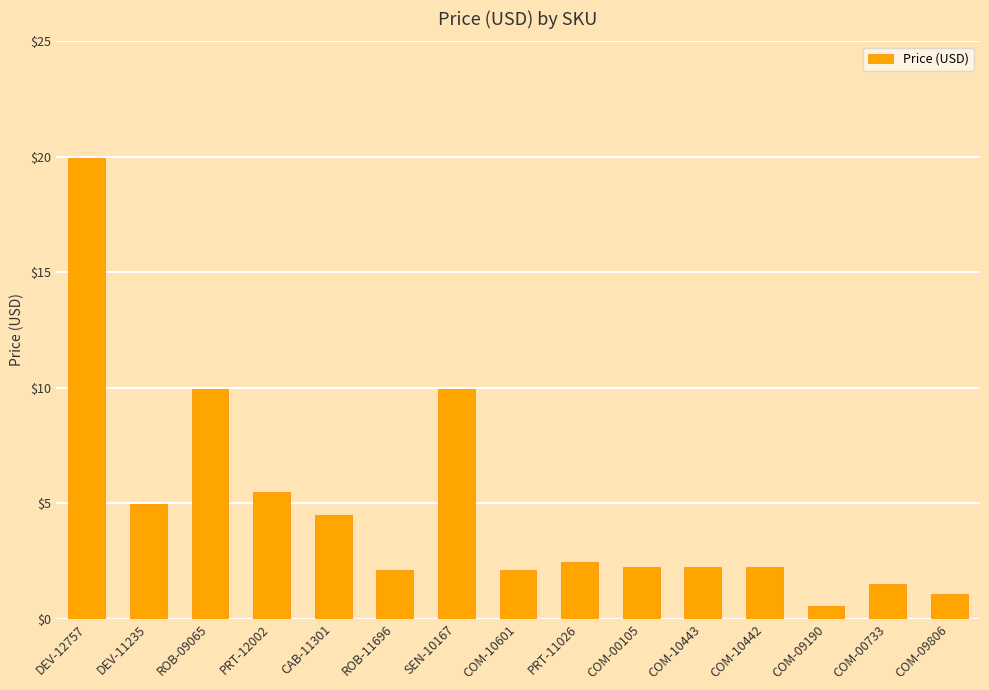

What is the change in value from PRT-12002 to CAB-11301?

-1.0